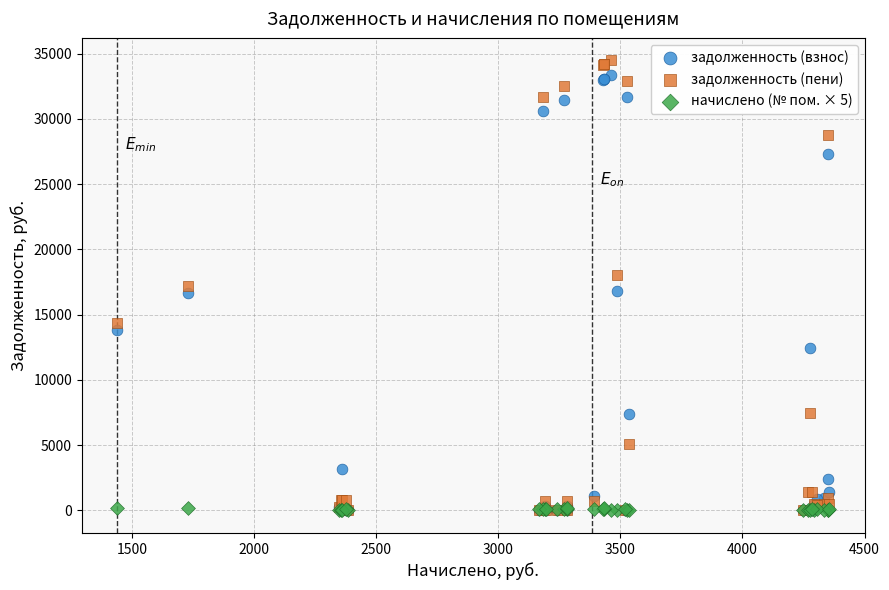

What are all the series names shown in the legend?

задолженность (взнос), задолженность (пени), начислено (№ пом. × 5)